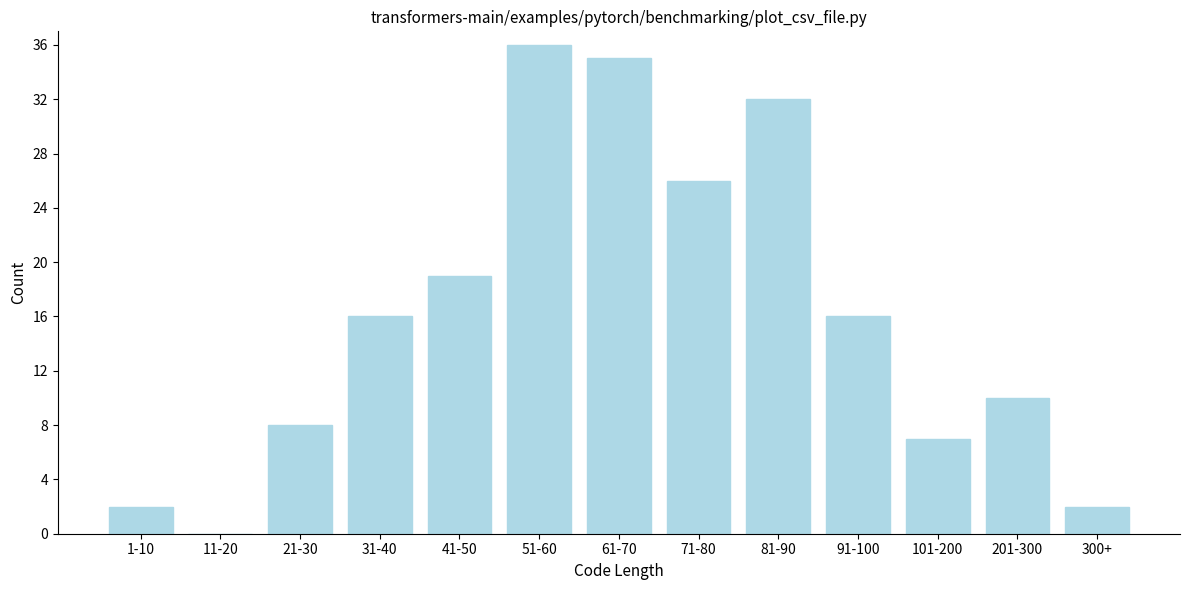

Reading left to right, extract all data points from this chart.

1-10=2	11-20=0	21-30=8	31-40=16	41-50=19	51-60=36	61-70=35	71-80=26	81-90=32	91-100=16	101-200=7	201-300=10	300+=2